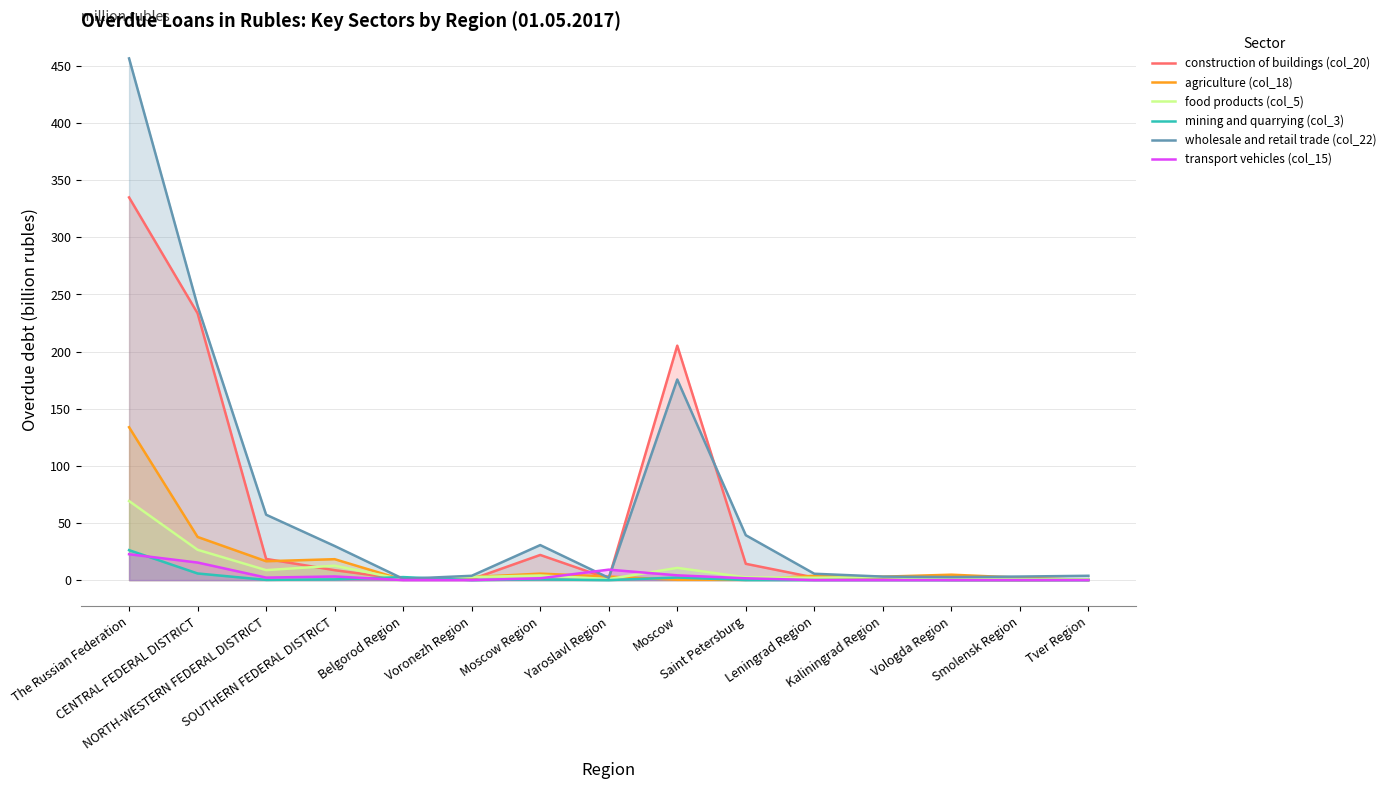

Reading left to right, extract all data points from this chart.

construction of buildings (col_20): 334.9	233.5	18.6	8.7	0.8	0.7	22.0	1.3	205.2	14.3	2.3	0.9	0.2	0.0	0.3
agriculture (col_18): 133.8	37.8	16.5	18.3	0.3	2.6	5.7	3.1	0.3	0.2	3.8	3.0	4.7	2.2	0.1
food products (col_5): 69.2	26.5	8.7	12.6	0.5	2.6	4.0	0.9	10.7	2.4	2.1	2.6	0.8	0.8	0.7
mining and quarrying (col_3): 26.2	5.8	0.2	0.7	2.7	0.0	0.6	0.0	2.3	0.1	0.0	0.1	0.0	0.0	0.0
wholesale and retail trade (col_22): 456.6	240.0	57.2	29.9	1.1	3.8	30.7	2.0	175.6	39.3	5.6	3.1	2.7	3.1	3.8
transport vehicles (col_15): 22.7	15.4	2.2	3.2	0.0	0.0	1.6	9.2	4.2	1.6	0.0	0.0	0.0	0.0	0.0